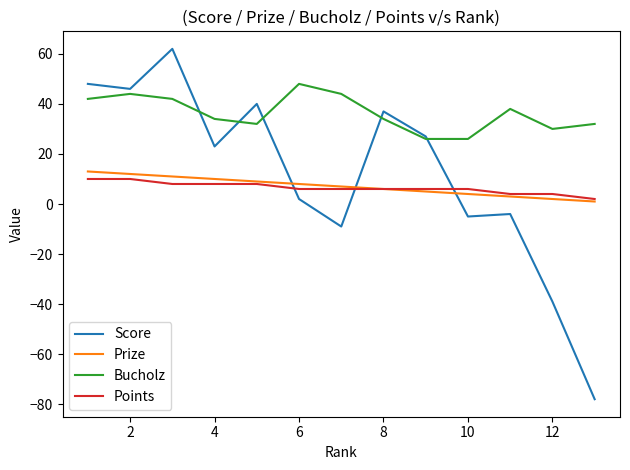

Which series has the largest range (max minus min)?

Score